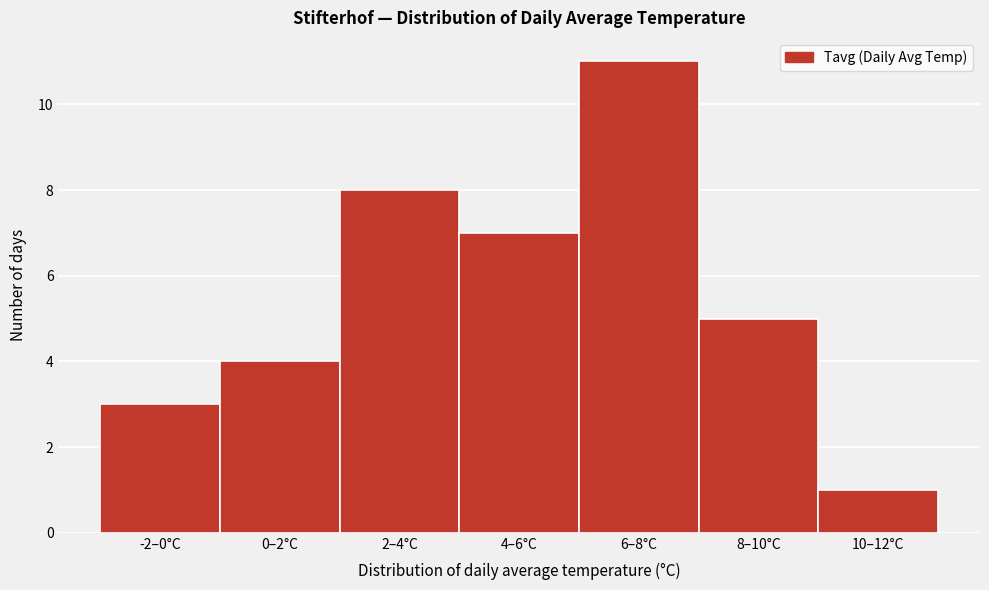

Reading left to right, list all the values displayed in this chart.

-2–0°C=3	0–2°C=4	2–4°C=8	4–6°C=7	6–8°C=11	8–10°C=5	10–12°C=1